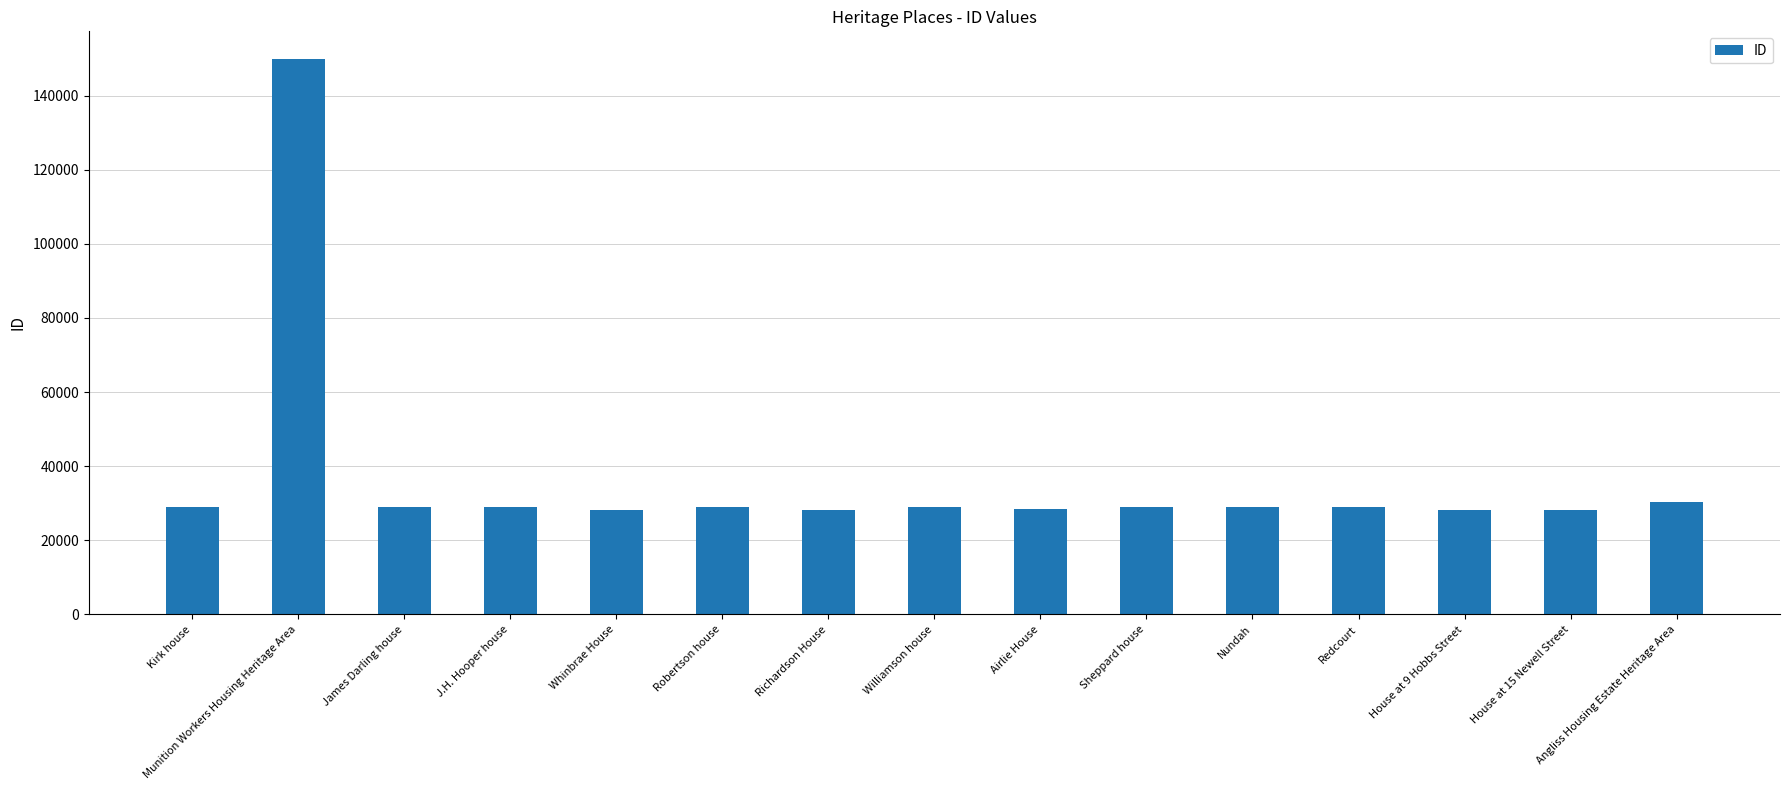

The value at Sheppard house is 29018. True or false?

True